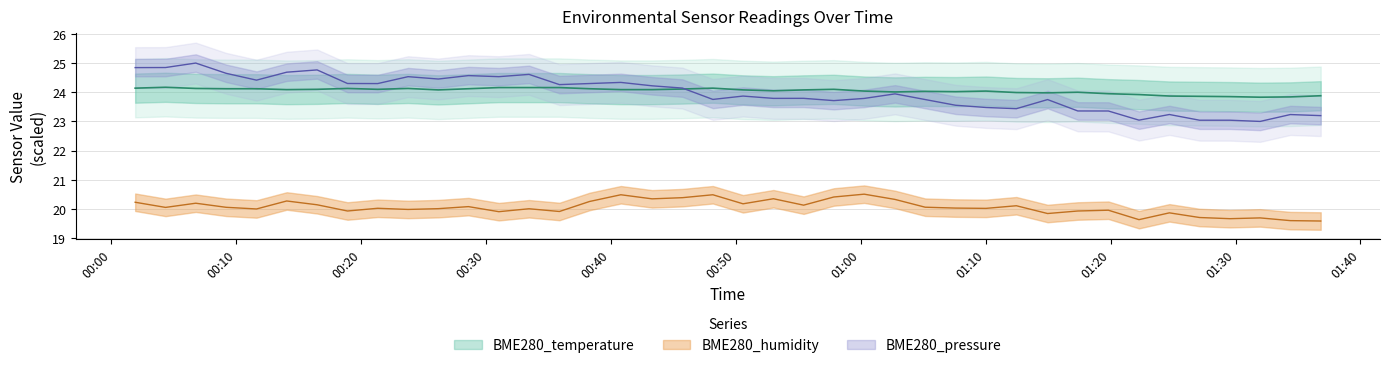

What is the minimum value for BME280_humidity?

19.6